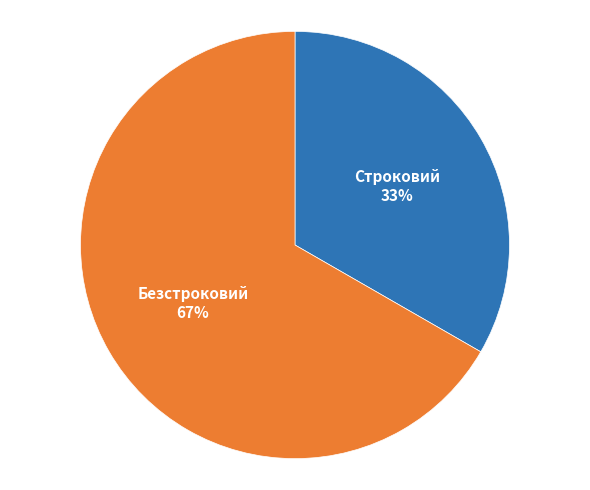

Is there any slice that represents more than half of the pie?

Yes